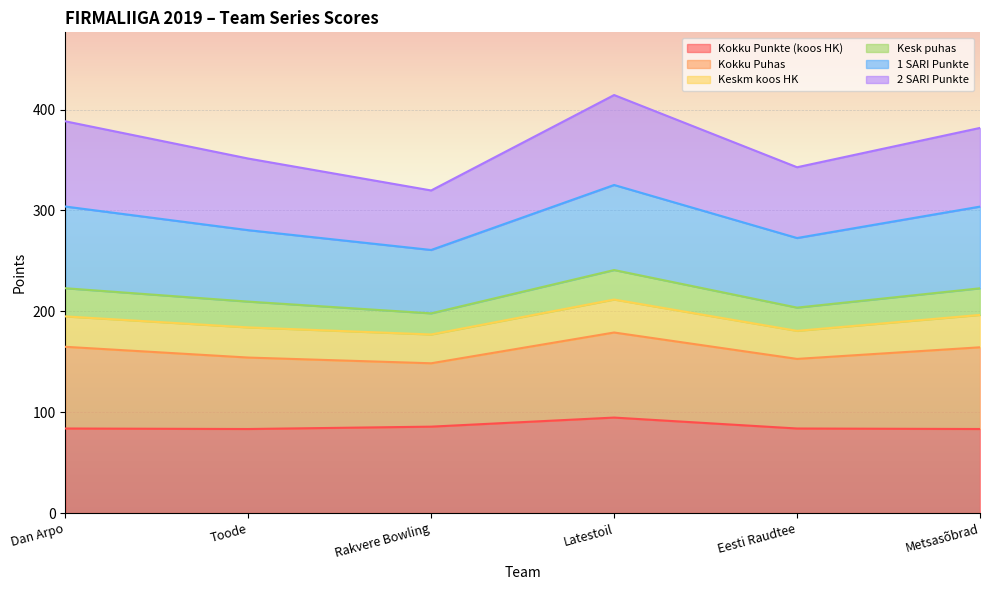

True or false: 1 SARI Punkte and Kokku Puhas cross at least once.

False